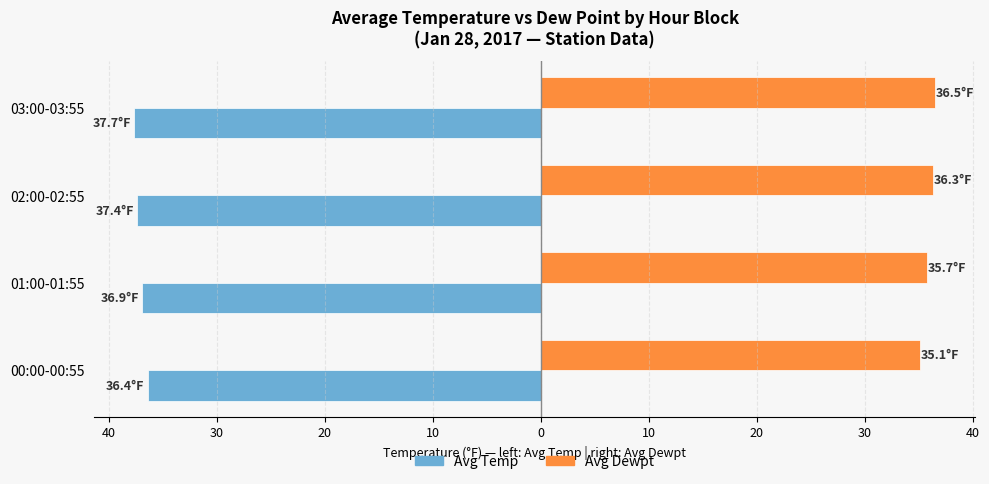

What are all the series names shown in the legend?

Avg Temp, Avg Dewpt